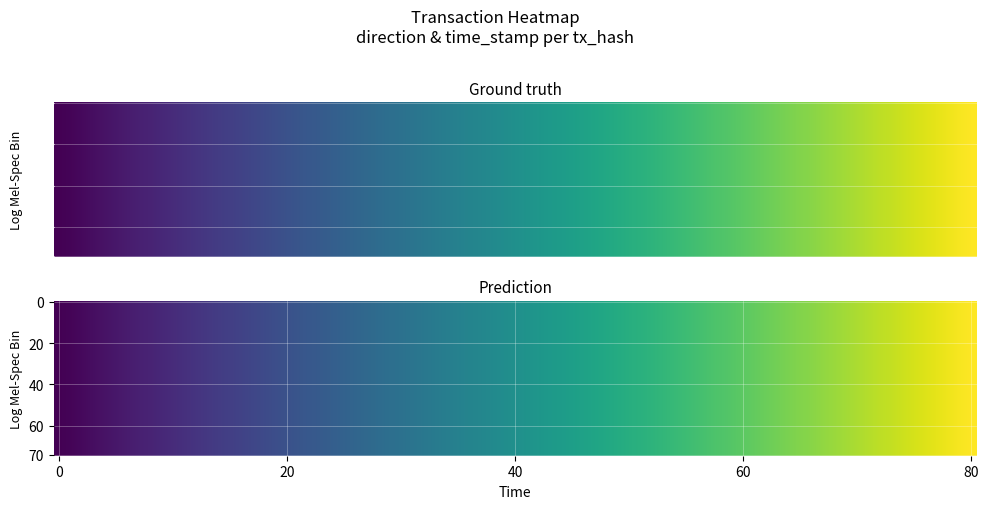

The 1f9b1a4797f71218068b02787816bb0bb75f73b series shows 1636682097 at 1. True or false?

True